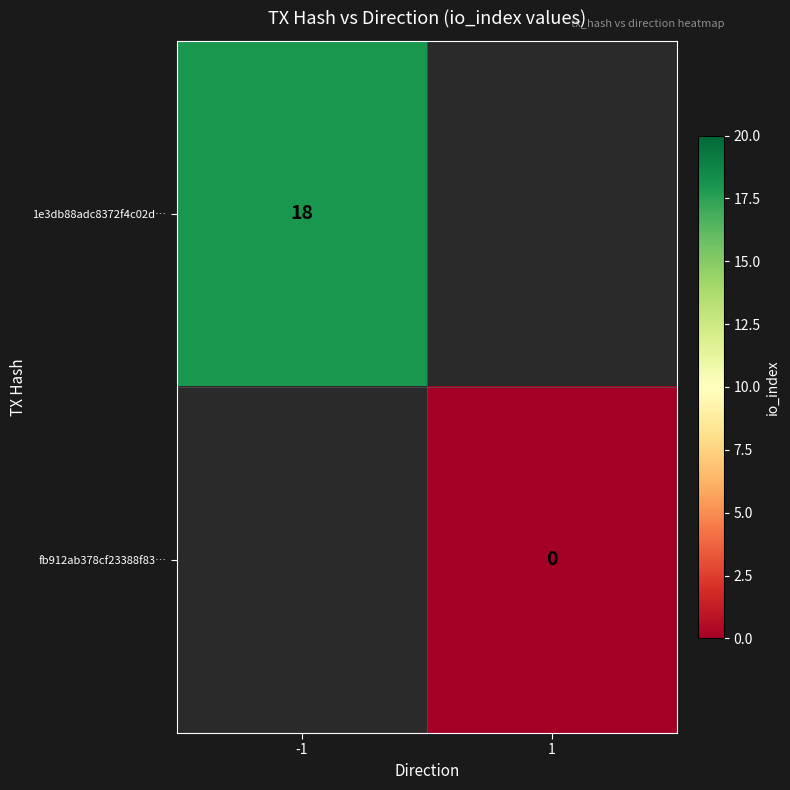

The value of 1e3db88adc8372f4c02d… at -1 is 11. True or false?

False